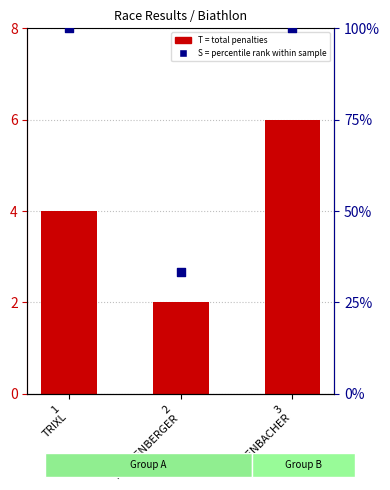

Which series contains the lowest Y value?

T (Total Penalties)